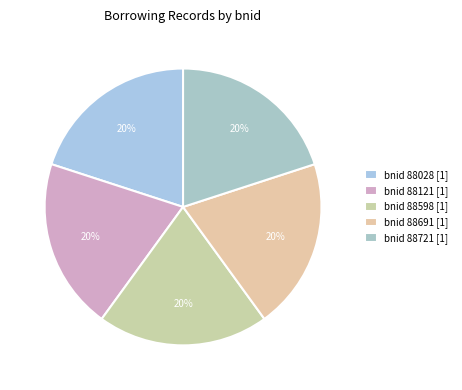

Is there any slice that represents more than half of the pie?

No